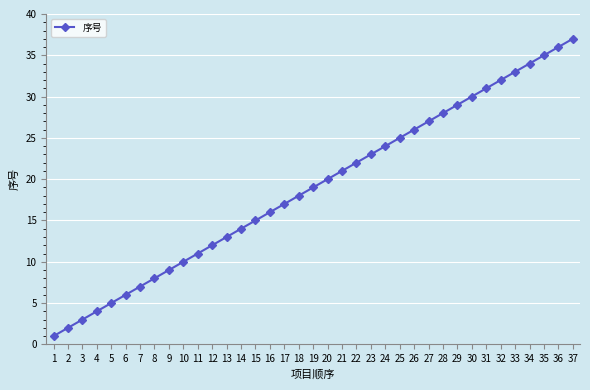

What is the ratio of the value at 26 to the value at 17?

1.5